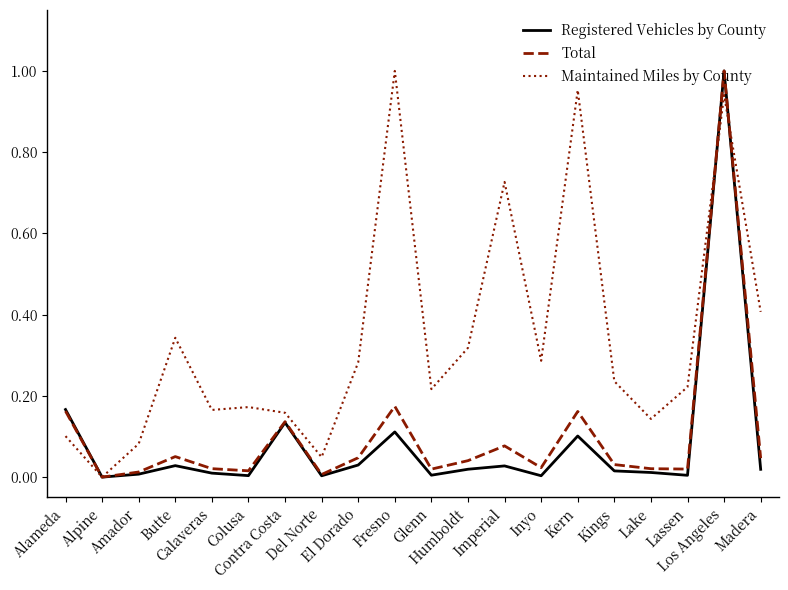

Which series has the largest total across all categories?

Maintained Miles by County